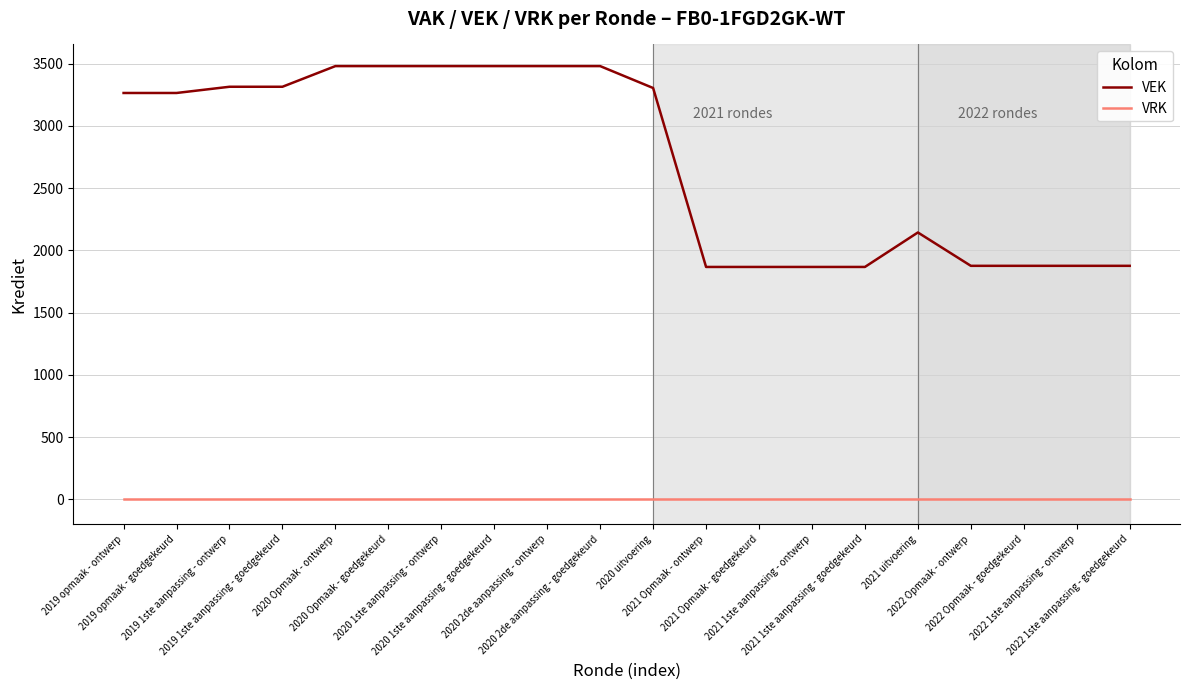

What position from the left is 2019 opmaak - goedgekeurd?

2